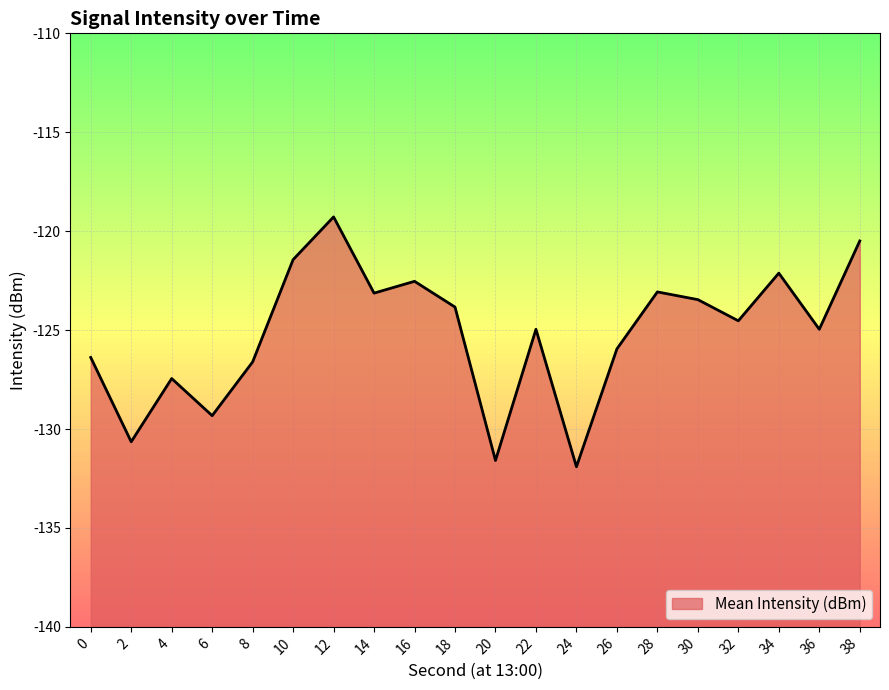

How many interior local valleys (lower than both neighbors) does the data have?

7